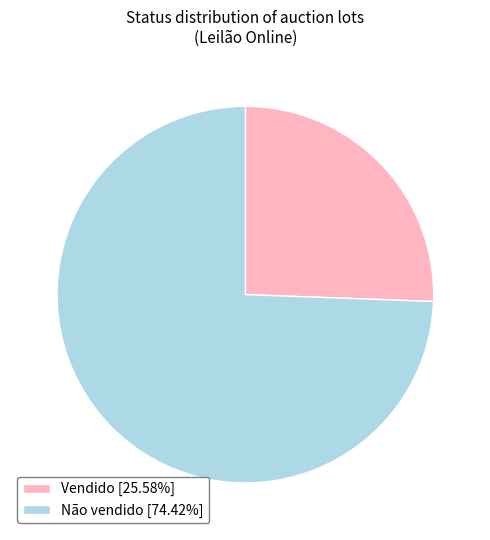

Rank the categories by value from highest to lowest.

Não vendido, Vendido